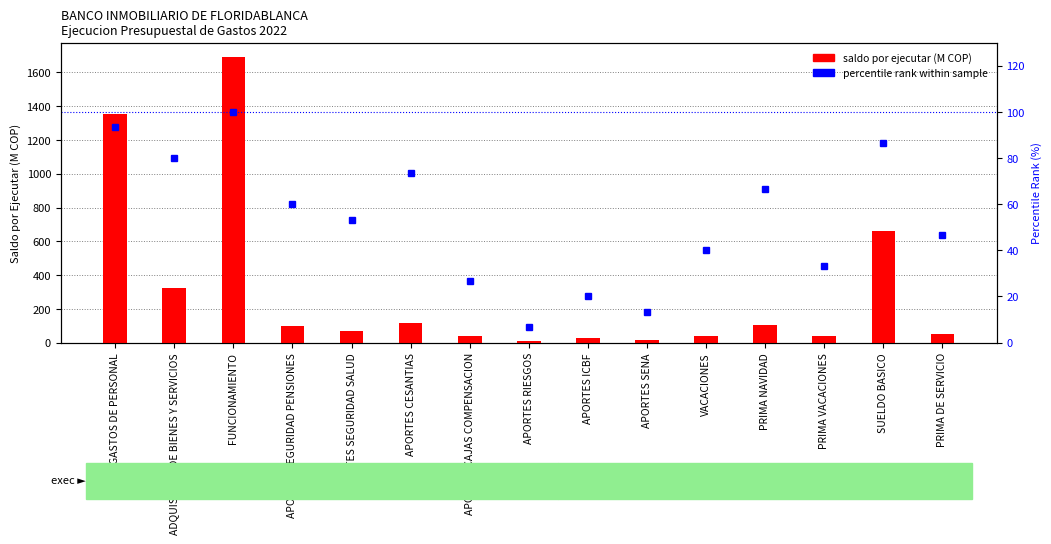

What position from the left is APORTES ICBF?

9